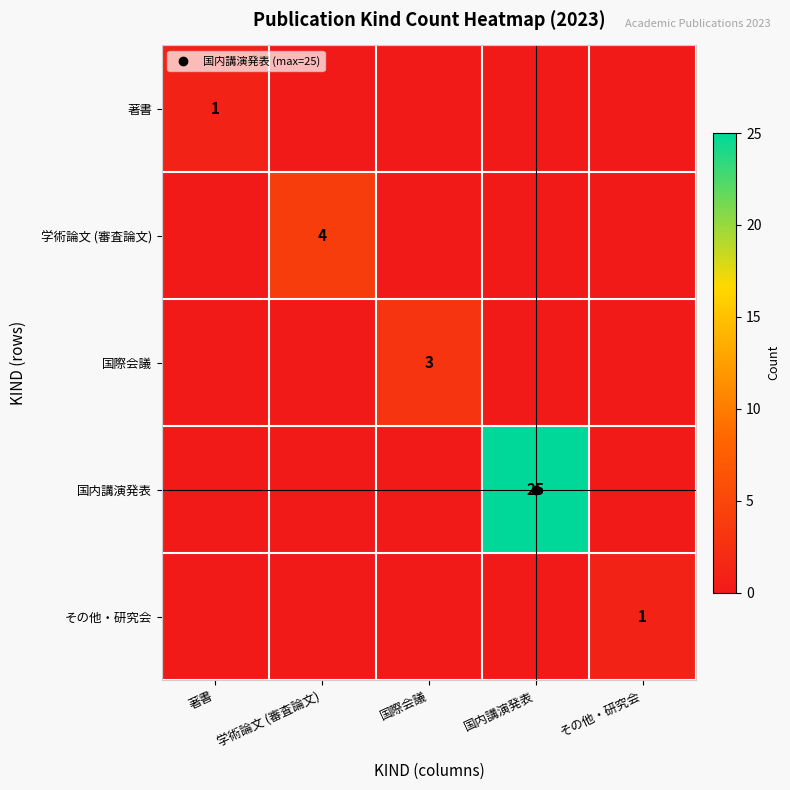

What is the sum of the その他・研究会 values at 国内講演発表 and その他・研究会?

1